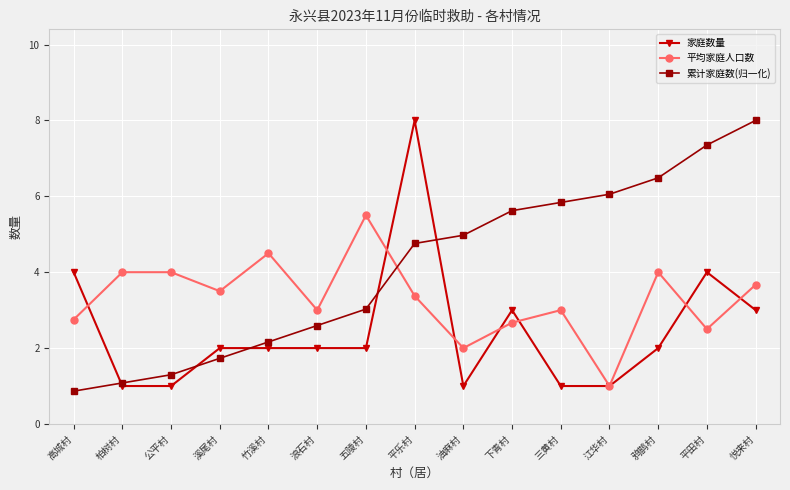

How many values in the 累计家庭数(归一化) series are below 4?

7